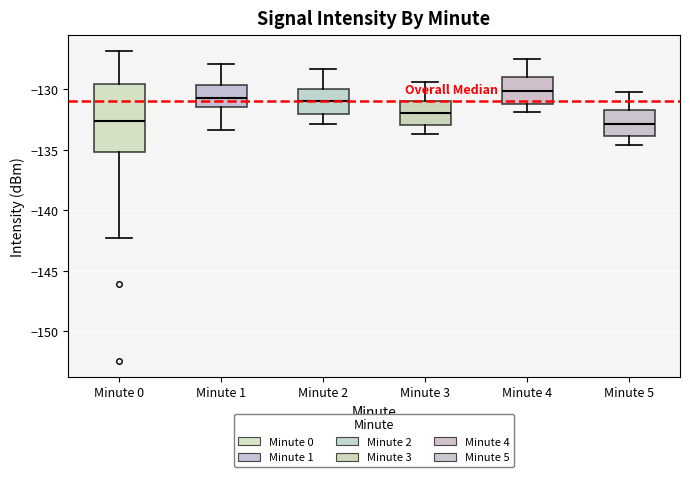

Reading left to right, transcribe this box plot: for each box, give where its median line is, the range the box spans, and where its two whiskers end, as read against the y-axis. The values are not printed on the chart, so give them approximately, as read against the axis.

Minute 0: median -132.5, box -135.0 to -129.5, whiskers -142.5 to -127.0
Minute 1: median -130.5, box -131.5 to -129.5, whiskers -133.5 to -128.0
Minute 2: median -131.0, box -132.0 to -130.0, whiskers -133.0 to -128.5
Minute 3: median -132.0, box -133.0 to -131.0, whiskers -133.5 to -129.5
Minute 4: median -130.0, box -131.0 to -129.0, whiskers -132.0 to -127.5
Minute 5: median -133.0, box -134.0 to -131.5, whiskers -134.5 to -130.0